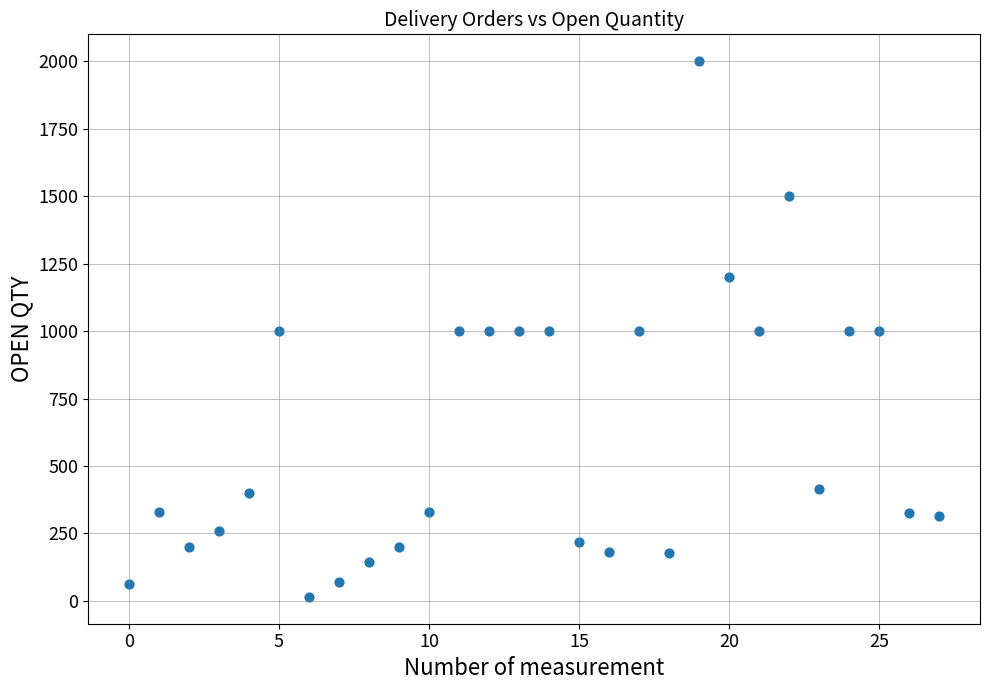

What is the range of Y values (max minus min)?

1985